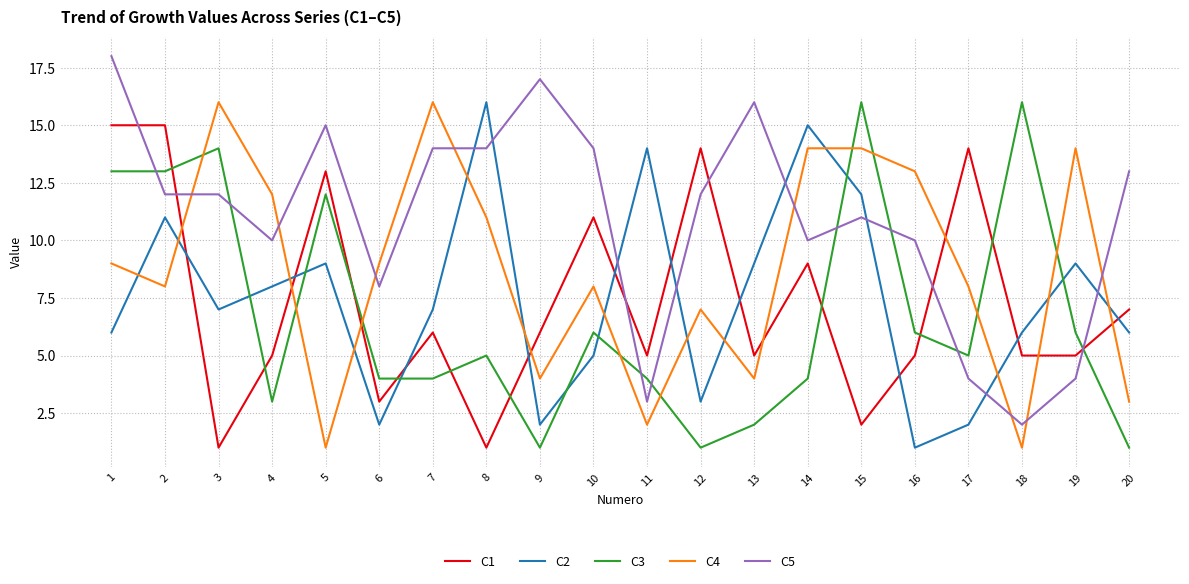

What is the total value across all series at 19?

38